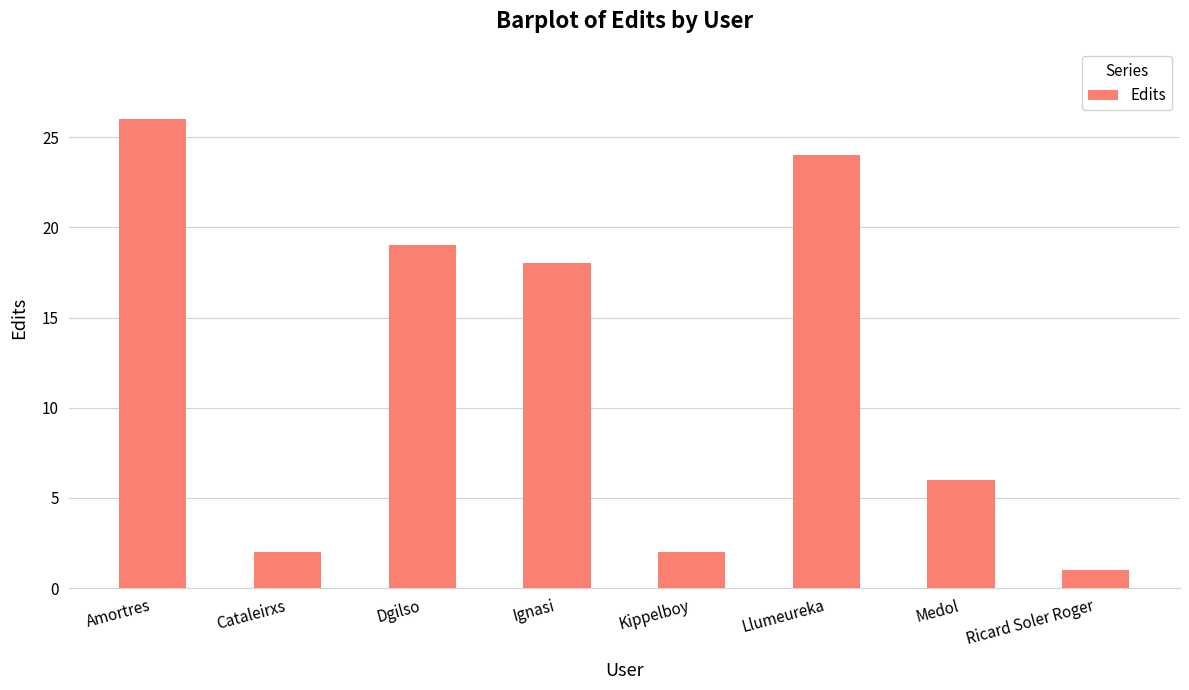

The chart shows a value of 19 at Dgilso. True or false?

True